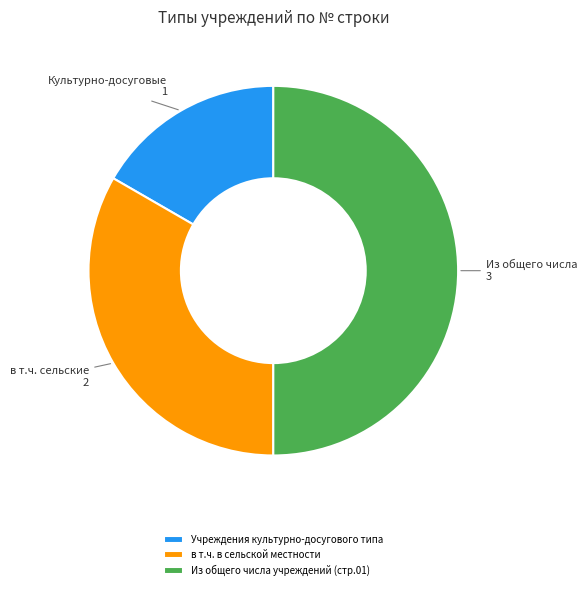

Which has a higher value, в т.ч. в сельской местности or Учреждения культурно-досугового типа?

в т.ч. в сельской местности